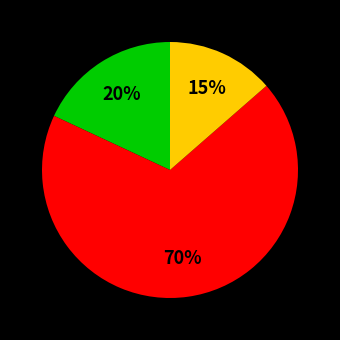

How many slices are in this pie chart?

3